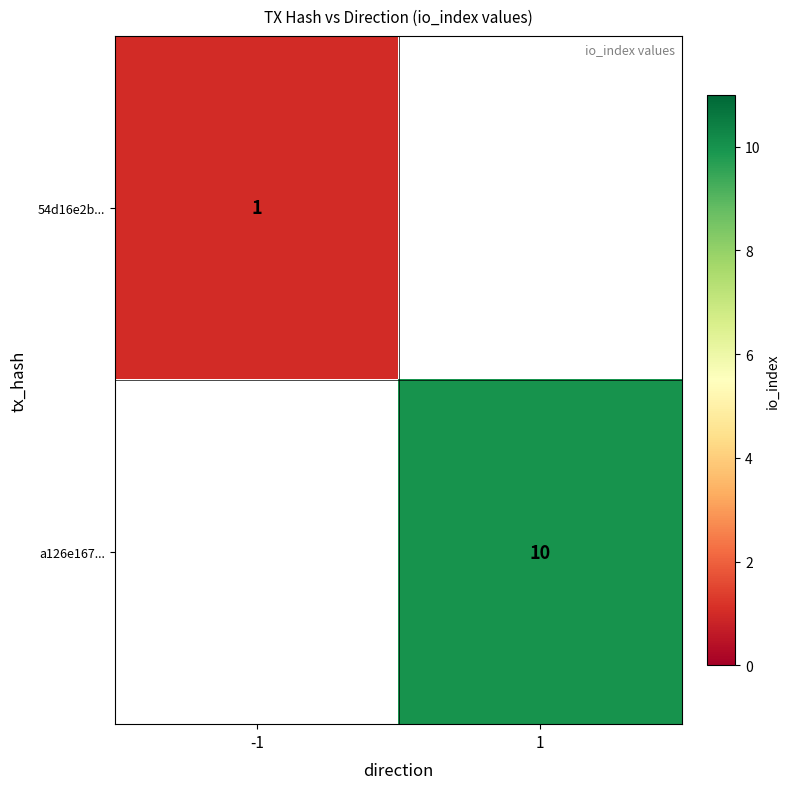

The a126e167... series shows 3.2 at 1. True or false?

False